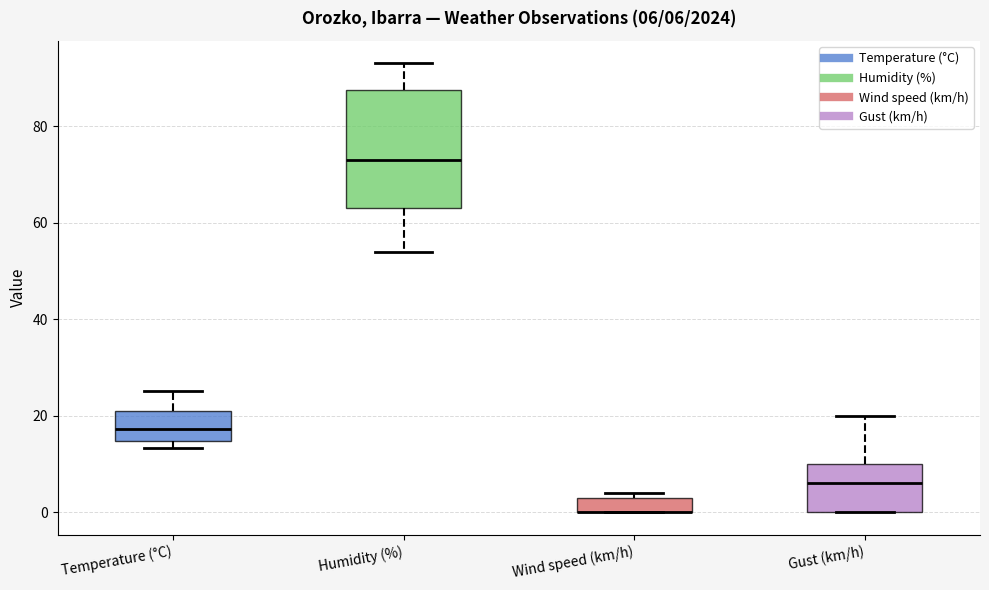

Comparing the boxes themselves (not the whiskers), which one is the tallest?

Humidity (%)